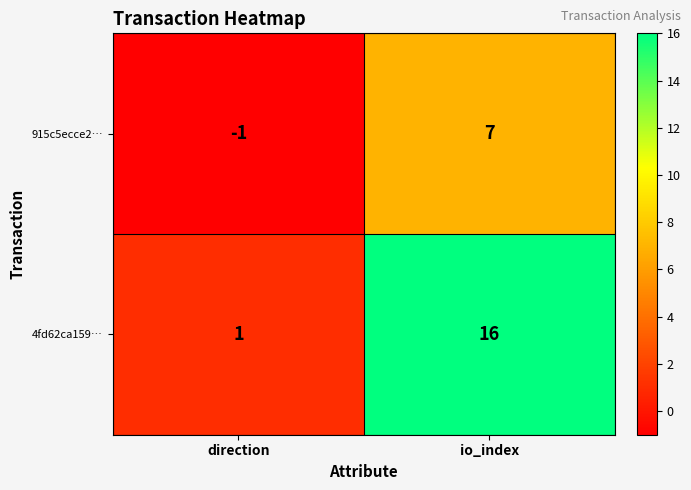

List the series in order of their peak value, lowest first.

915c5ecce2…, 4fd62ca159…